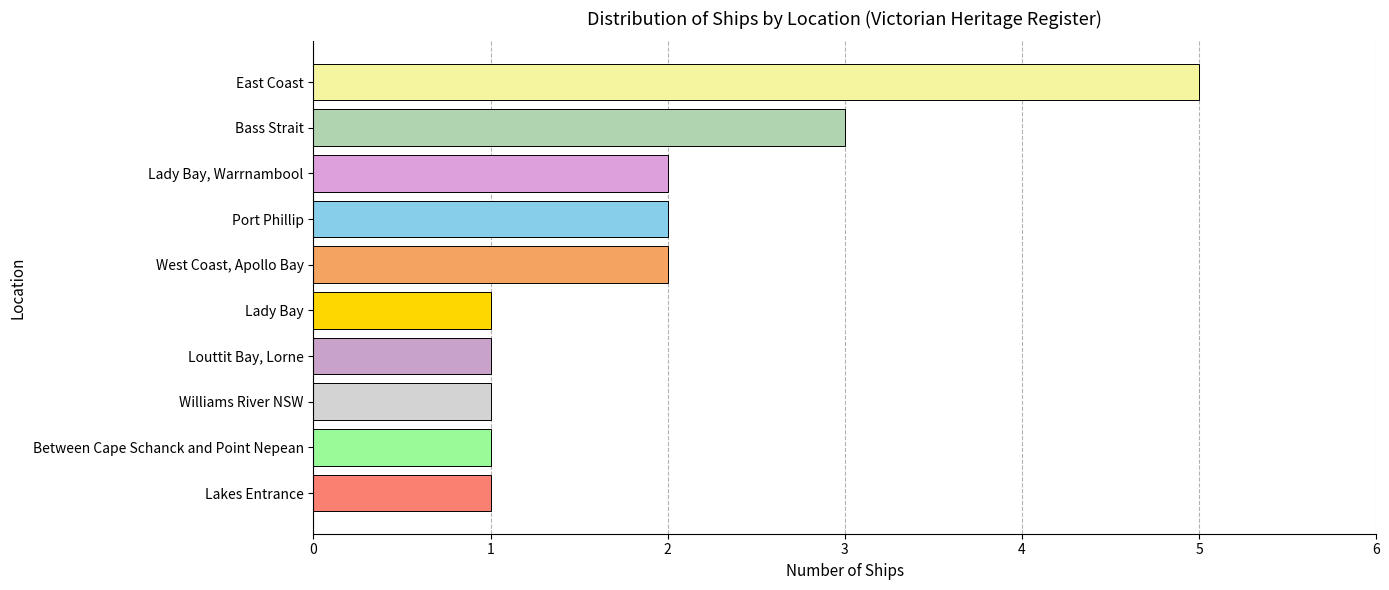

How many data points are less than 2?

5